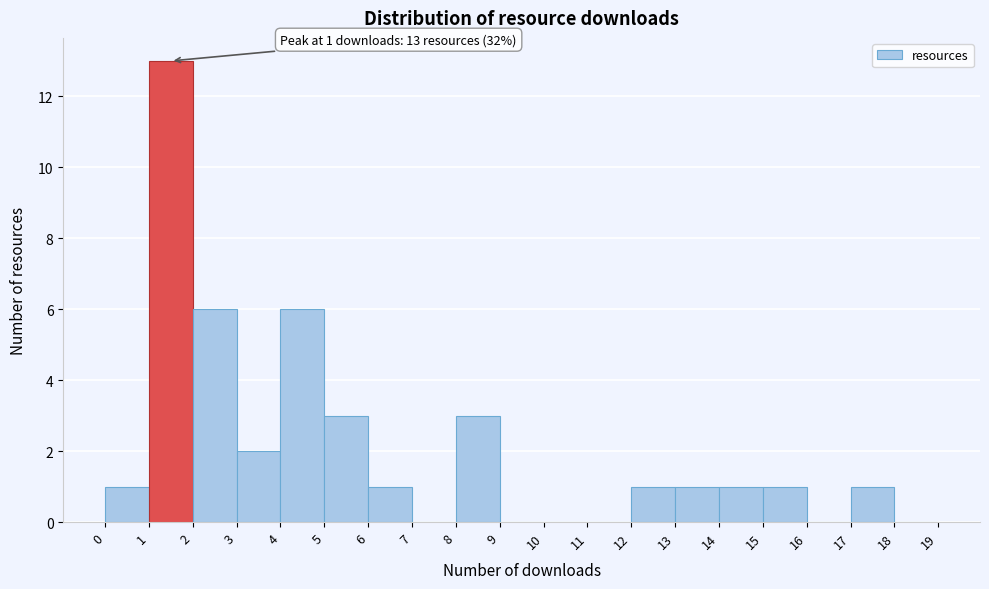

Which range on the x-axis has the tallest bar?

1 to 2